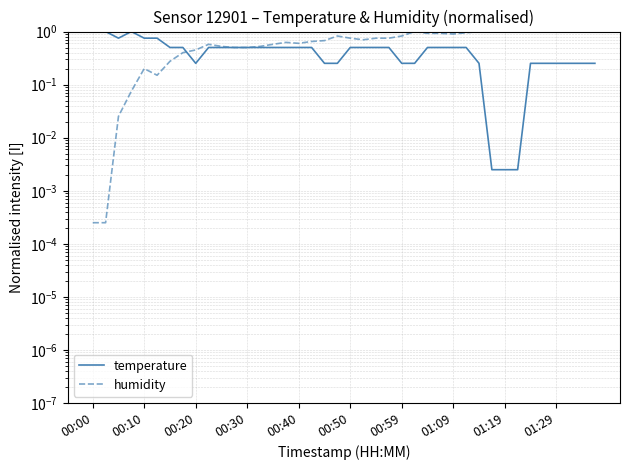

Is this an area chart (filled region under the line)?

No